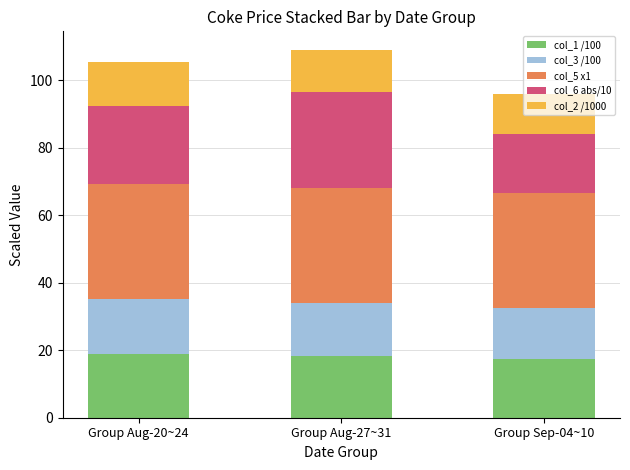

The value of col_1 /100 at Group Aug-20~24 is 18.9. True or false?

True